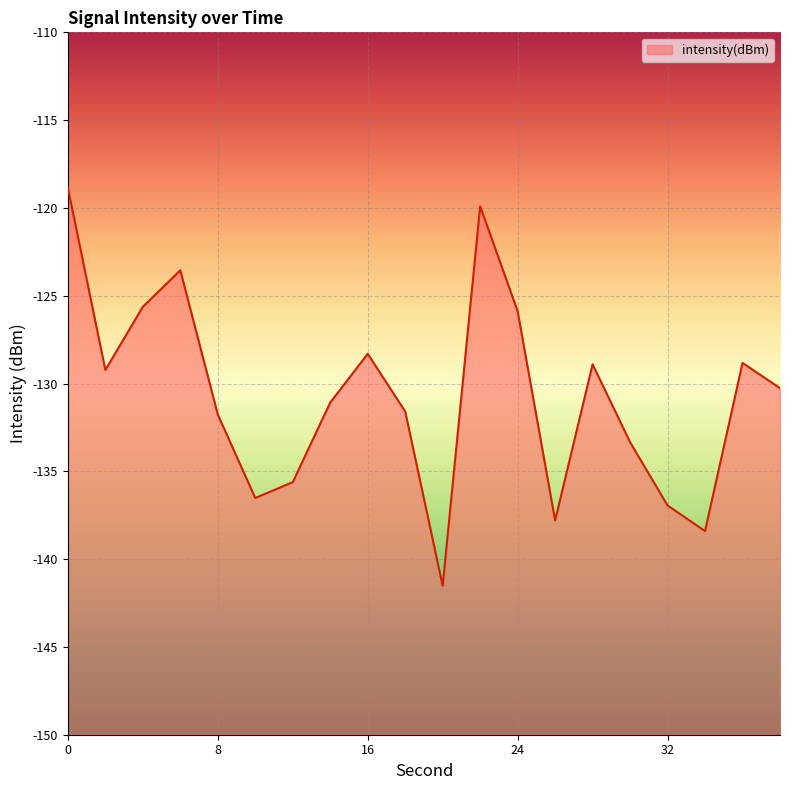

How many lines are shown in the chart?

1